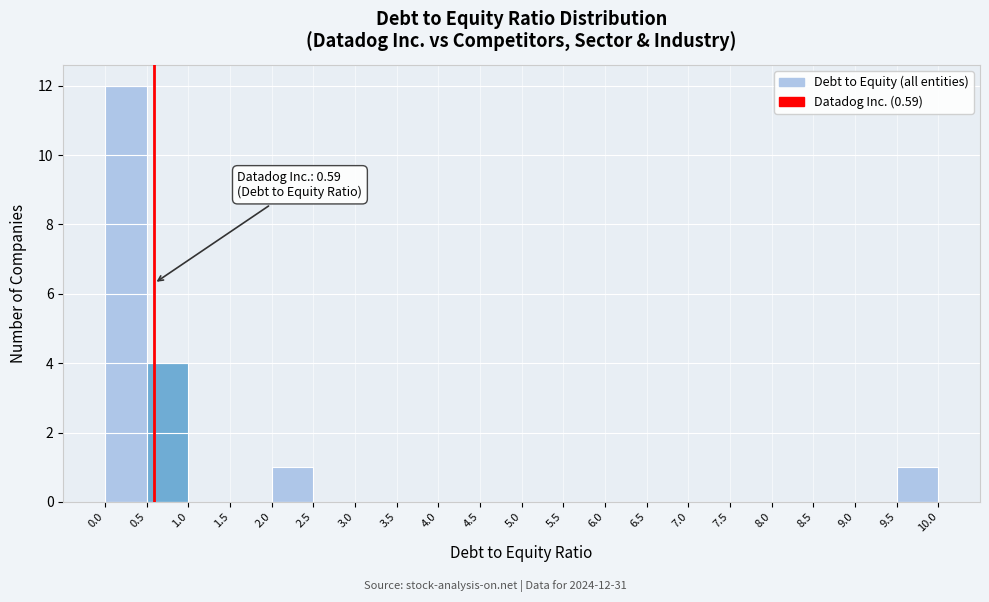

Over which range of the x-axis is the bar tallest?

0.0 to 0.5